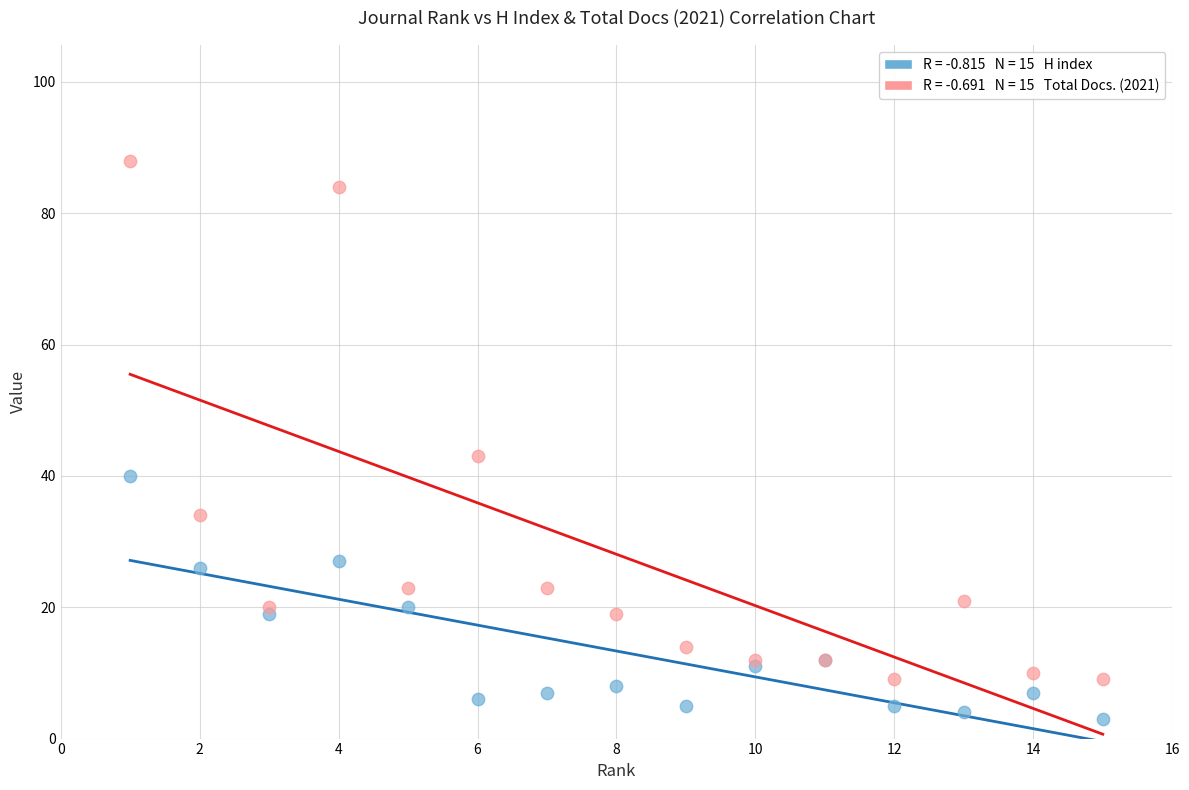

Across all series, what Y value is closest to 45?

43